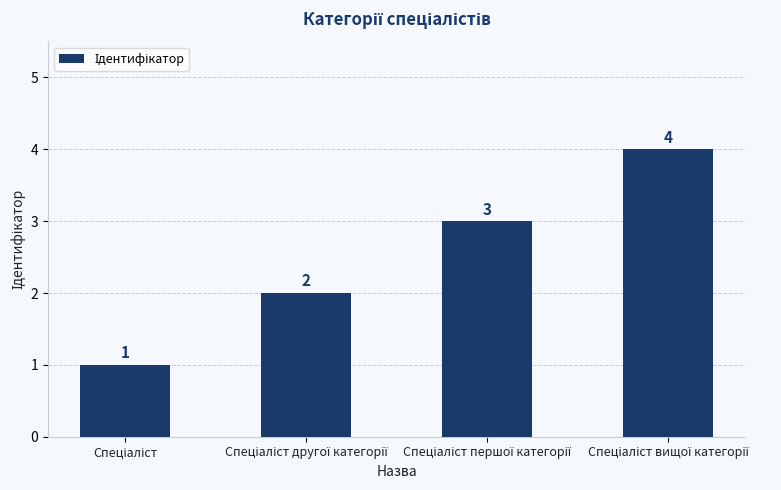

Count the values in the range 2 to 4.

3